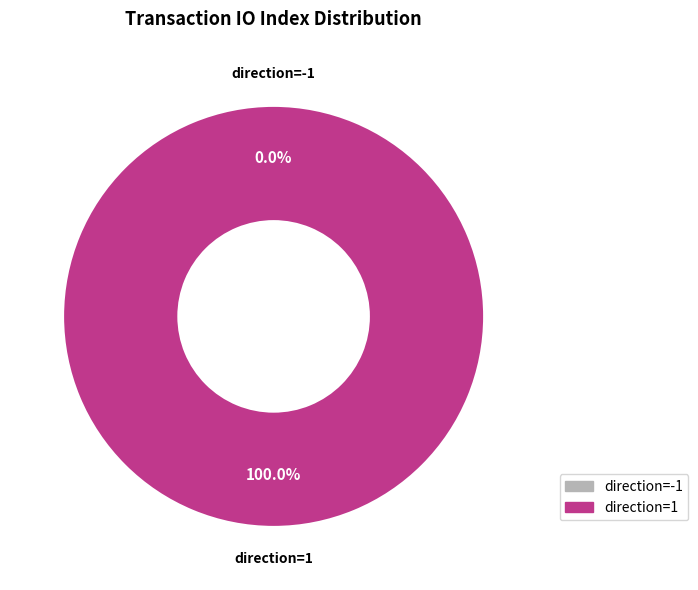

To the nearest percent, what is the difference between the direction=-1 and direction=1 slice percentages?

100%